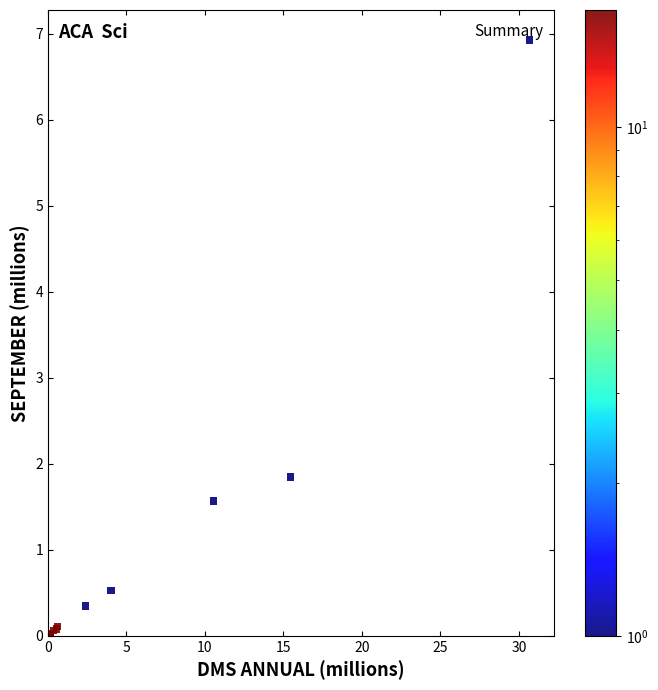

What Y value in the scatter plot is closest to 3?

1.8